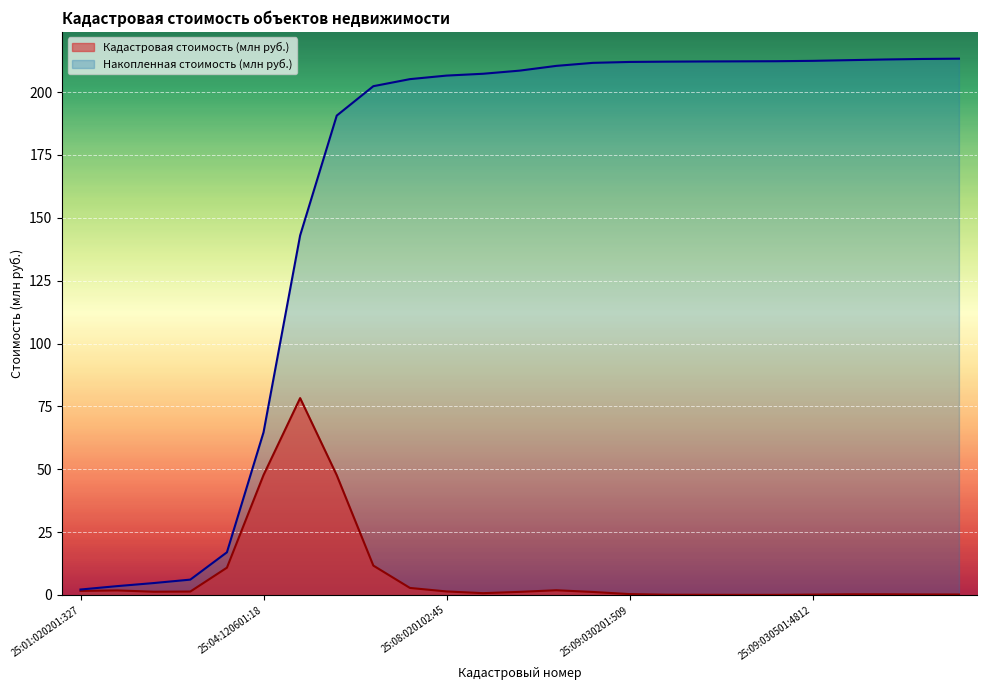

Which label corresponds to the smallest value in the chart?

25:01:020201:327